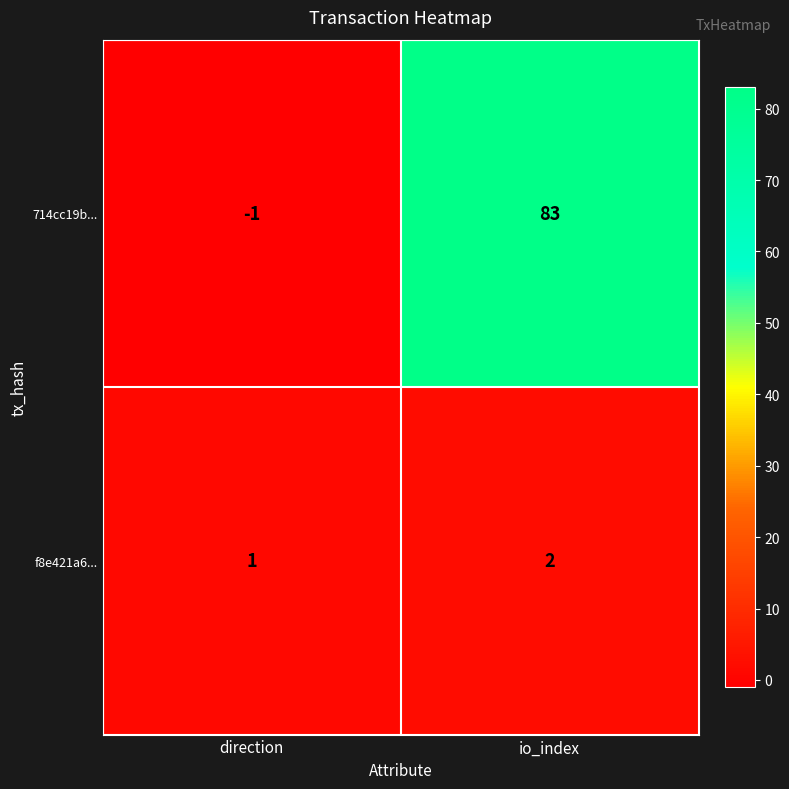

Count the number of data series in this chart.

2